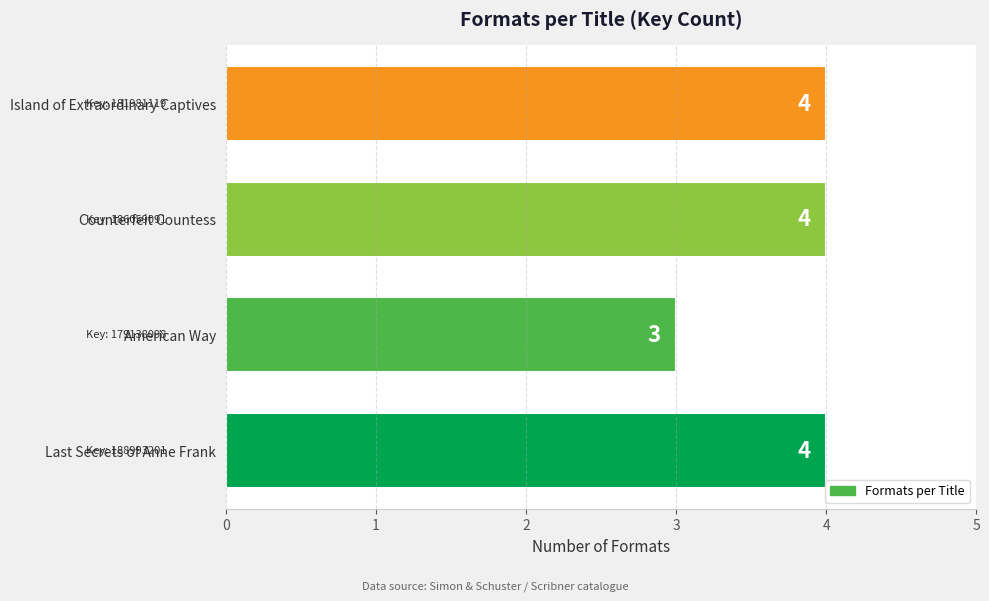

What is the greatest value displayed?

4